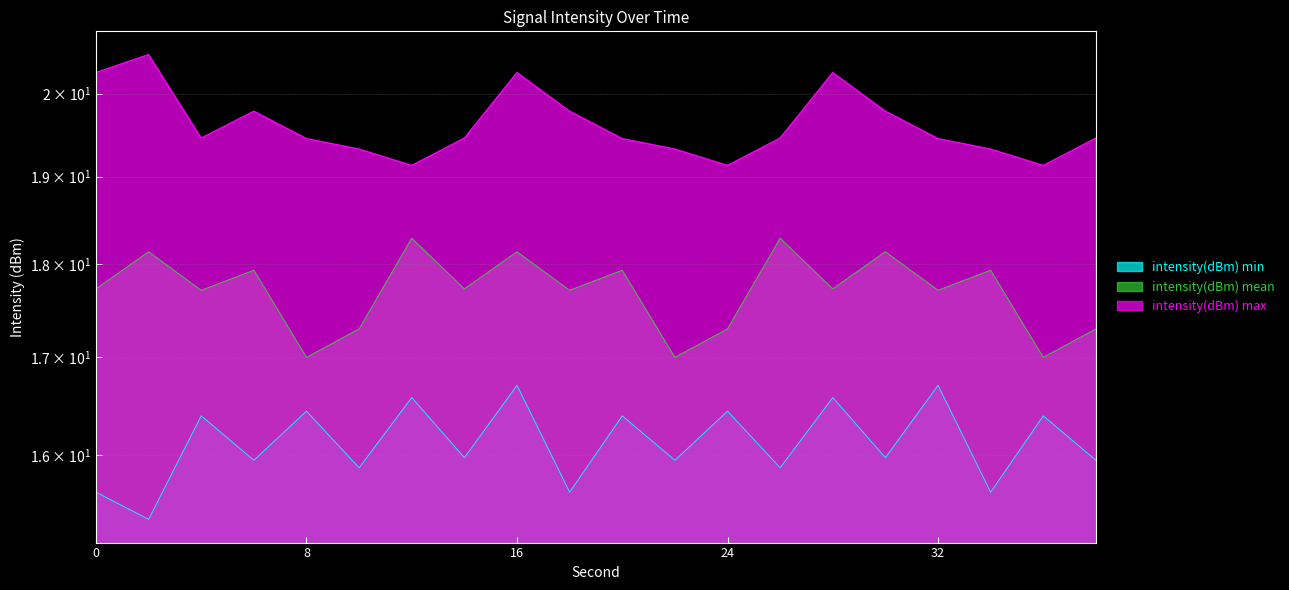

Is the value of intensity(dBm) min at 30 greater than the value of intensity(dBm) max at 16?

No